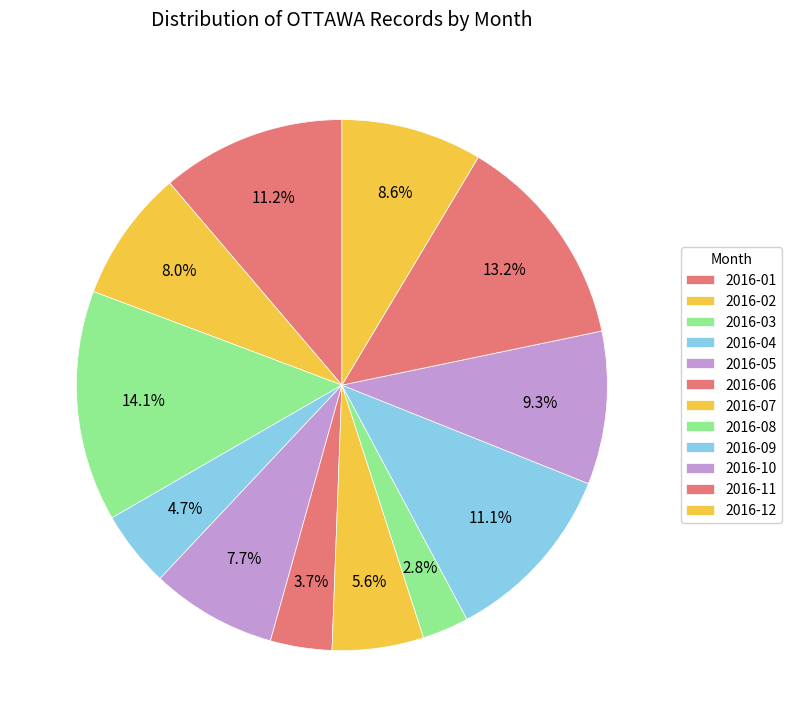

What percentage is the 2016-04 slice, to the nearest percent?

5%